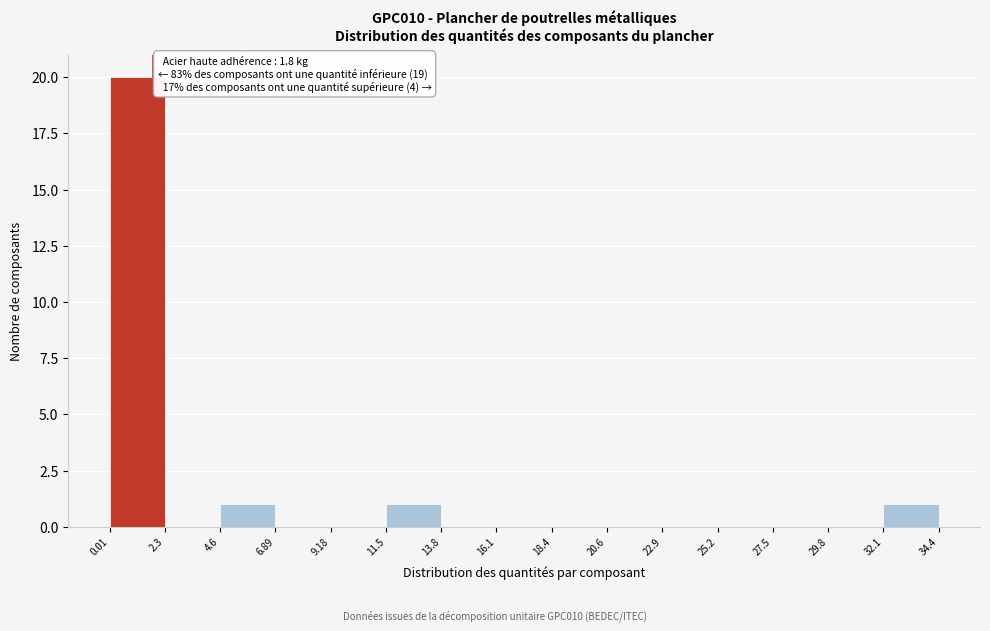

Which range on the x-axis has the tallest bar?

0.01 to 2.3